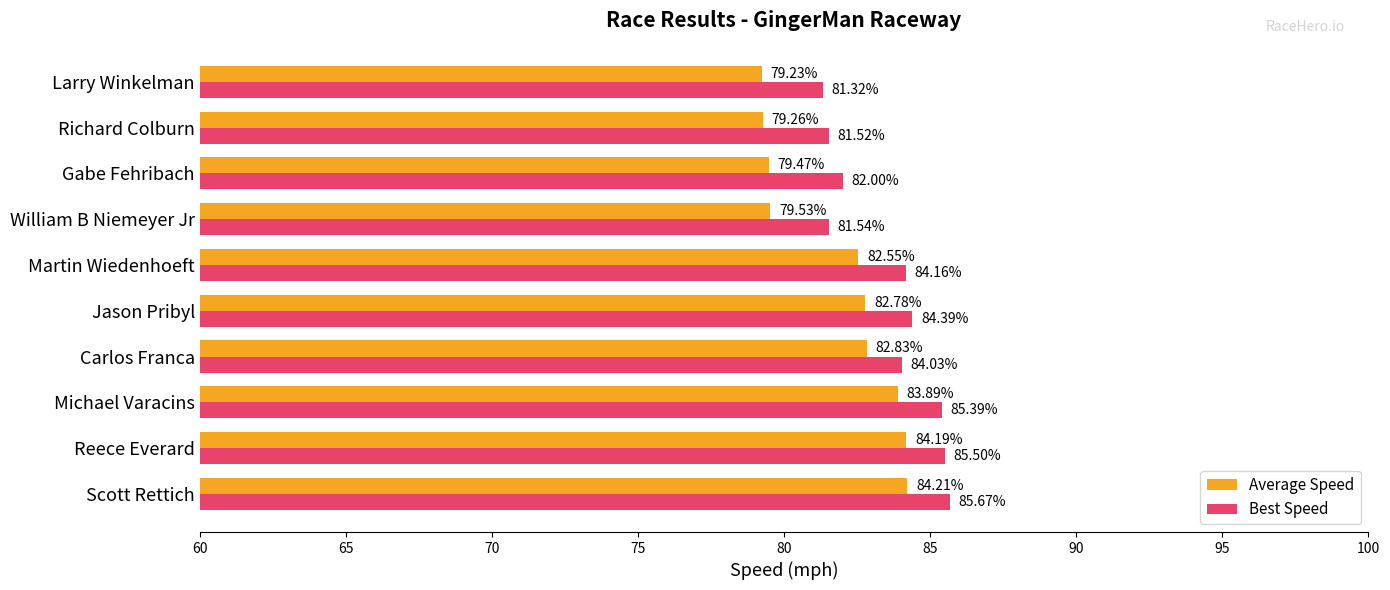

At which label is Best Speed closest to 83?

Gabe Fehribach